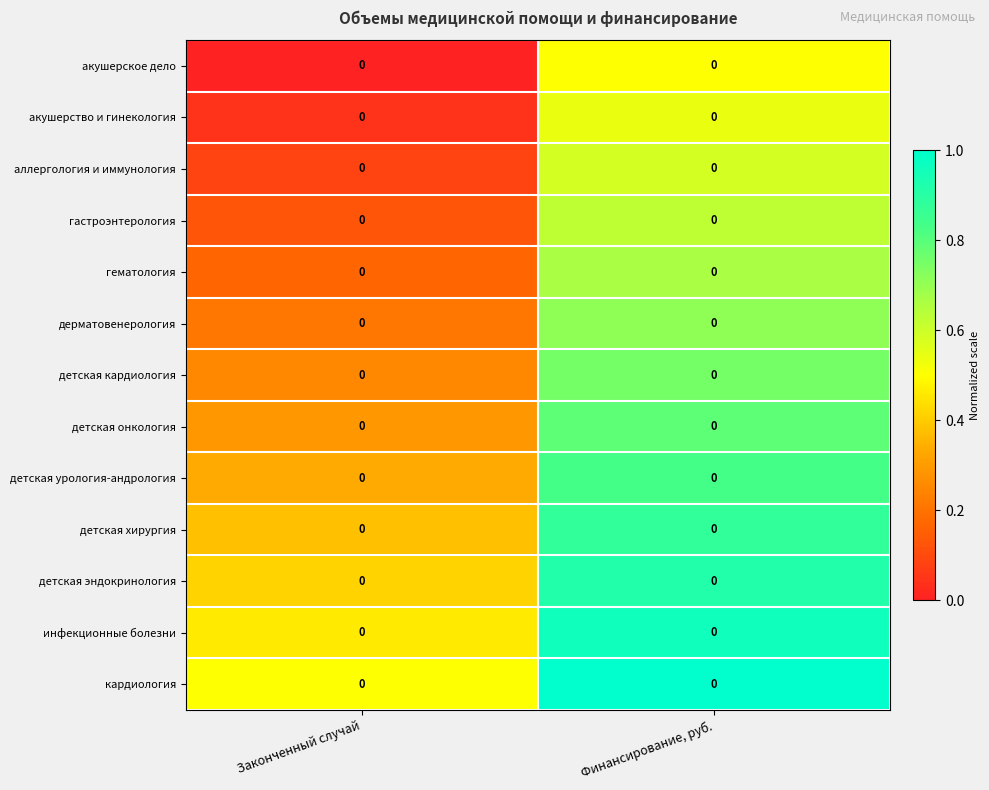

Read the акушерское дело value at Финансирование, руб..

0.5